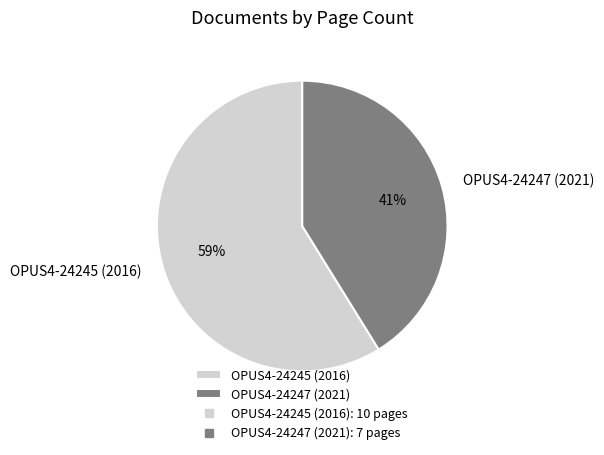

True or false: OPUS4-24247 (2021) accounts for 34% of the total.

False